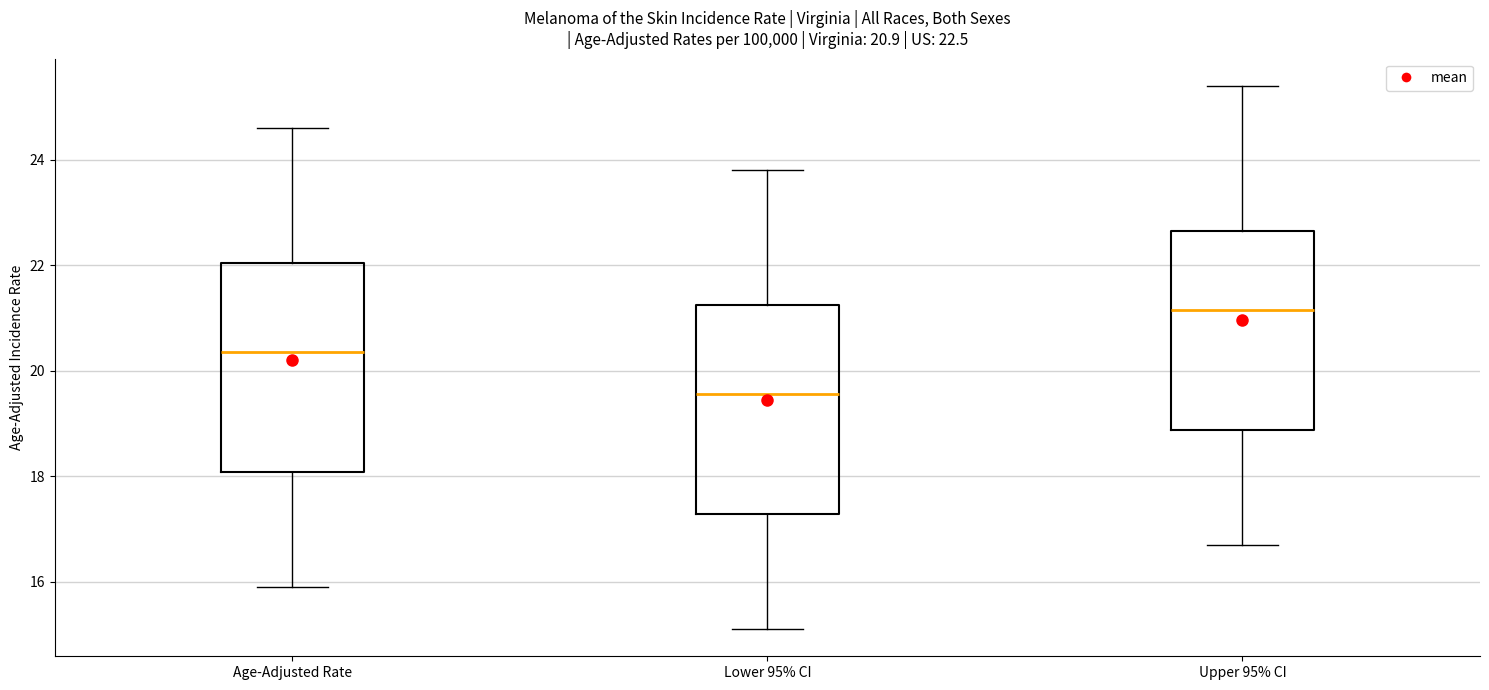

Which box has the highest median line?

Upper 95% CI